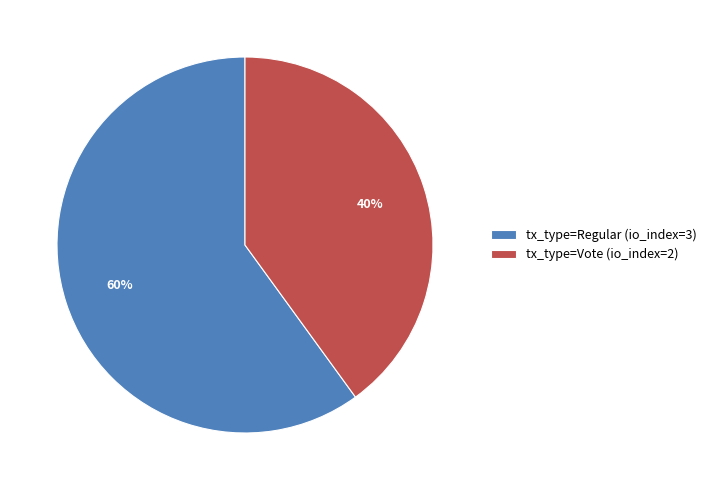

To the nearest percent, what is the average slice percentage?

50%